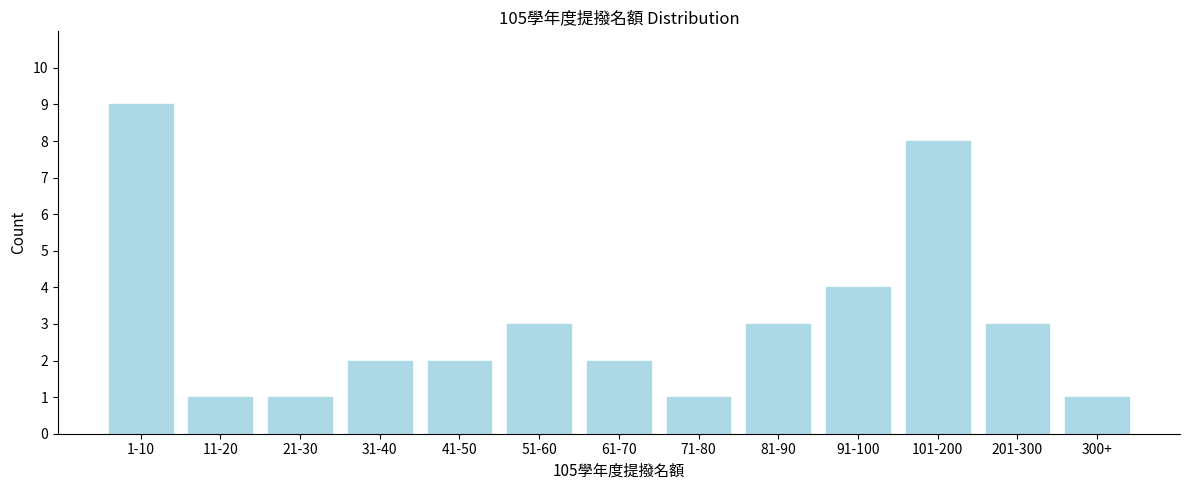

Reading right to left, extract all data points from this chart.

300+=1	201-300=3	101-200=8	91-100=4	81-90=3	71-80=1	61-70=2	51-60=3	41-50=2	31-40=2	21-30=1	11-20=1	1-10=9